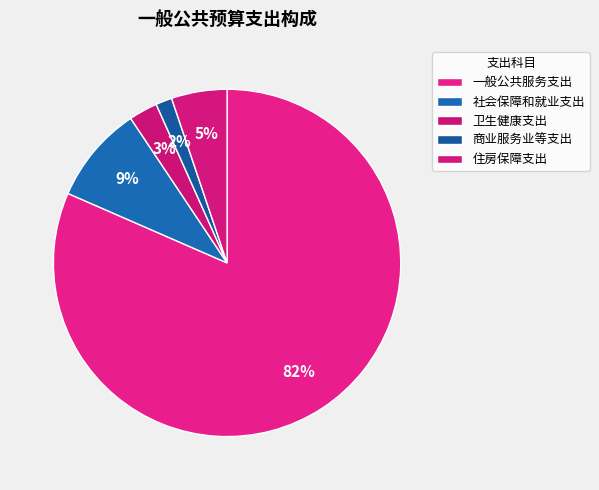

Combined, what portion of the pie is 卫生健康支出 and 一般公共服务支出?

84.2%